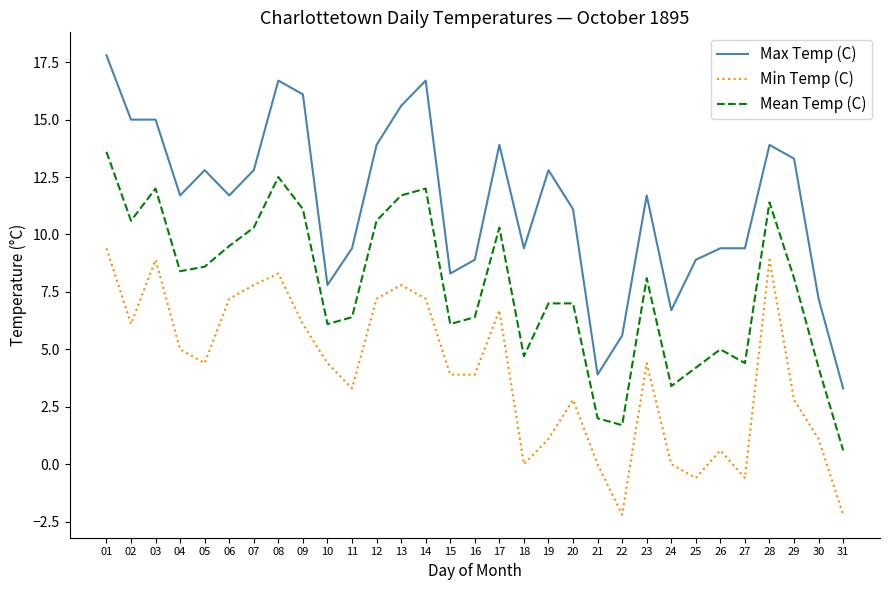

Rank the series at 27 from highest to lowest value.

Max Temp (C), Mean Temp (C), Min Temp (C)